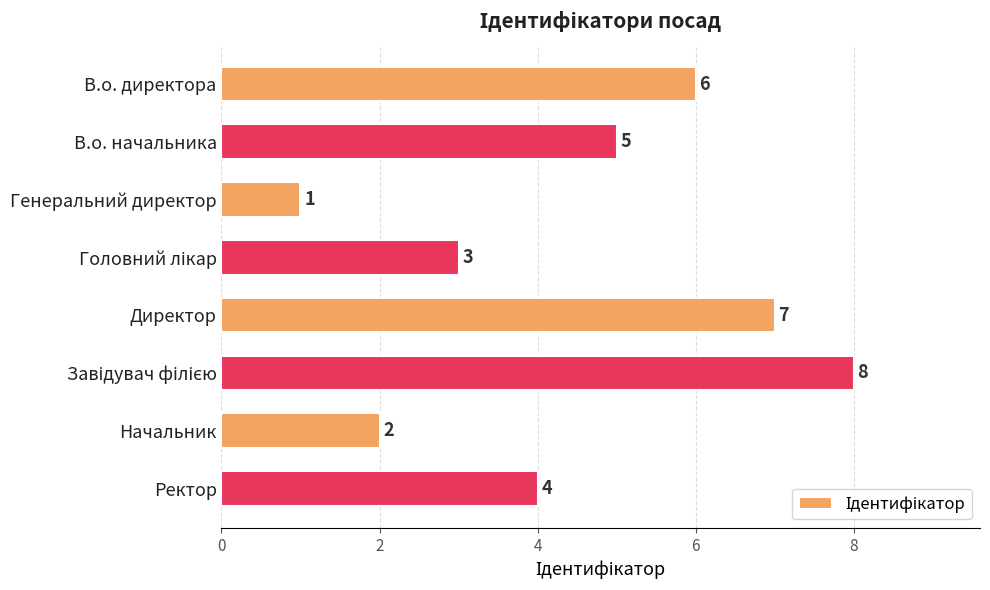

What is the minimum value shown in the chart?

1